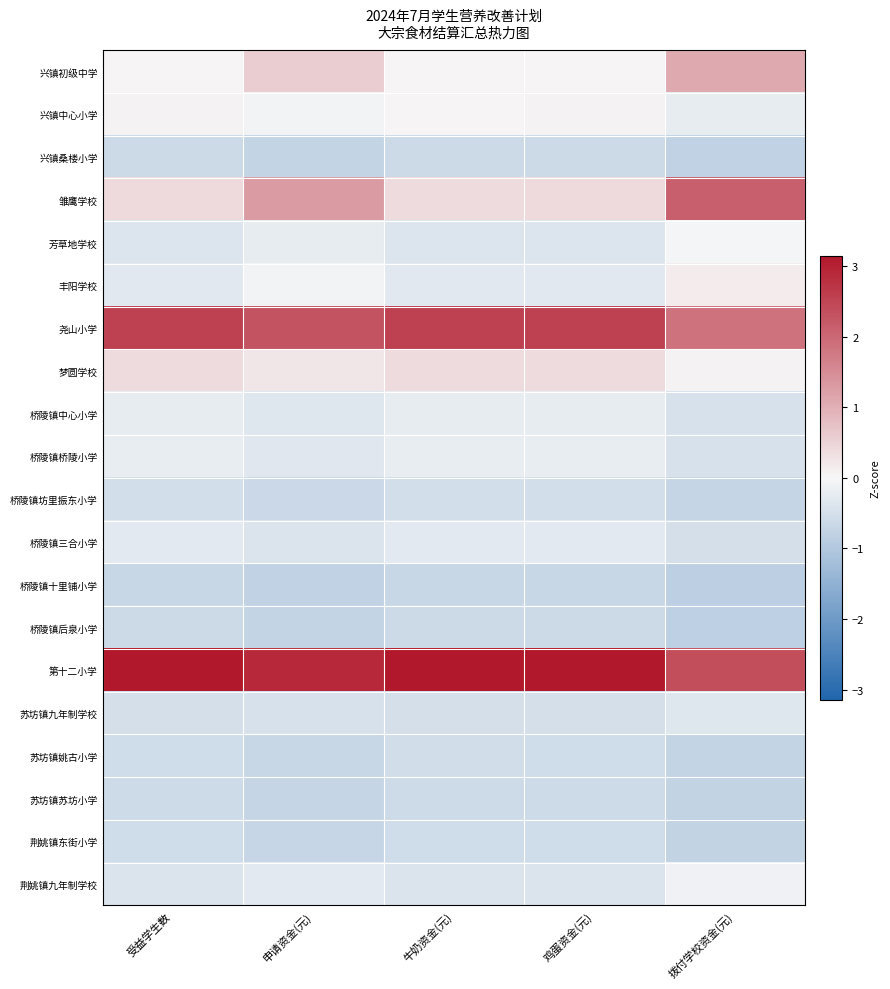

At how many categories does at least one series exceed 3?

3